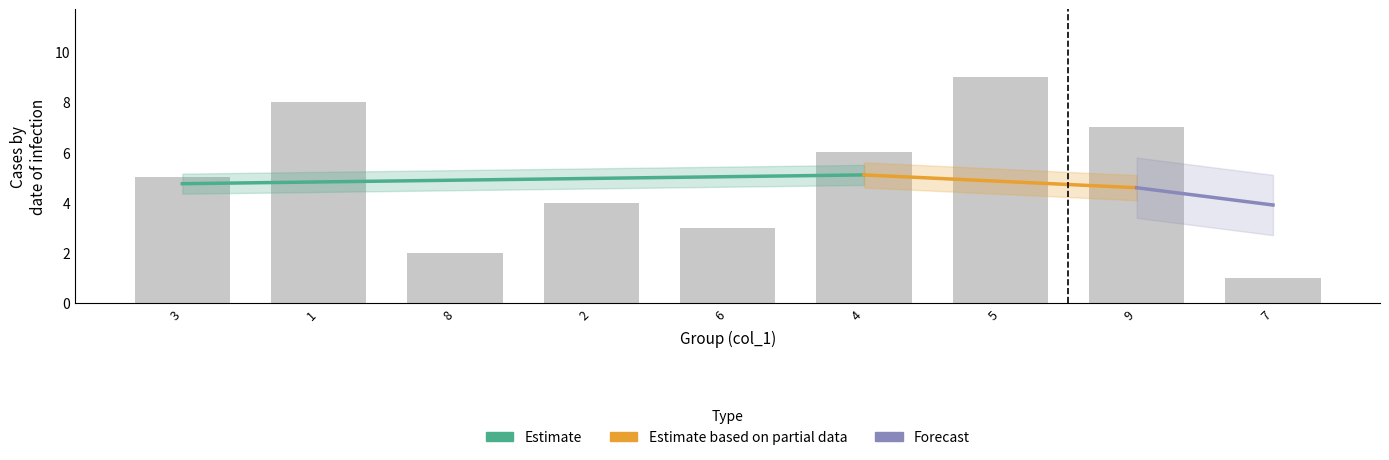

What is the label of the 5th bar from the left?

6